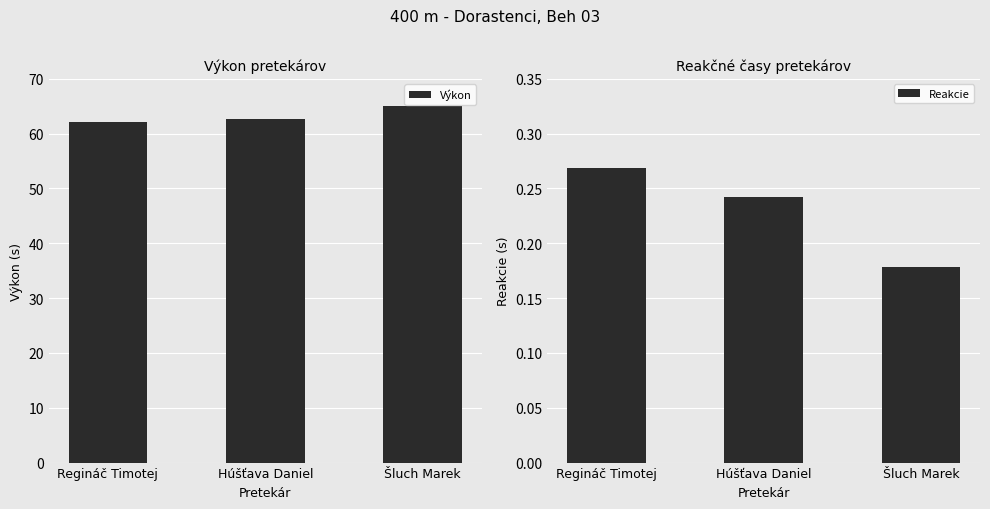

Rank the series by their maximum value, from highest to lowest.

Výkon, Reakcie